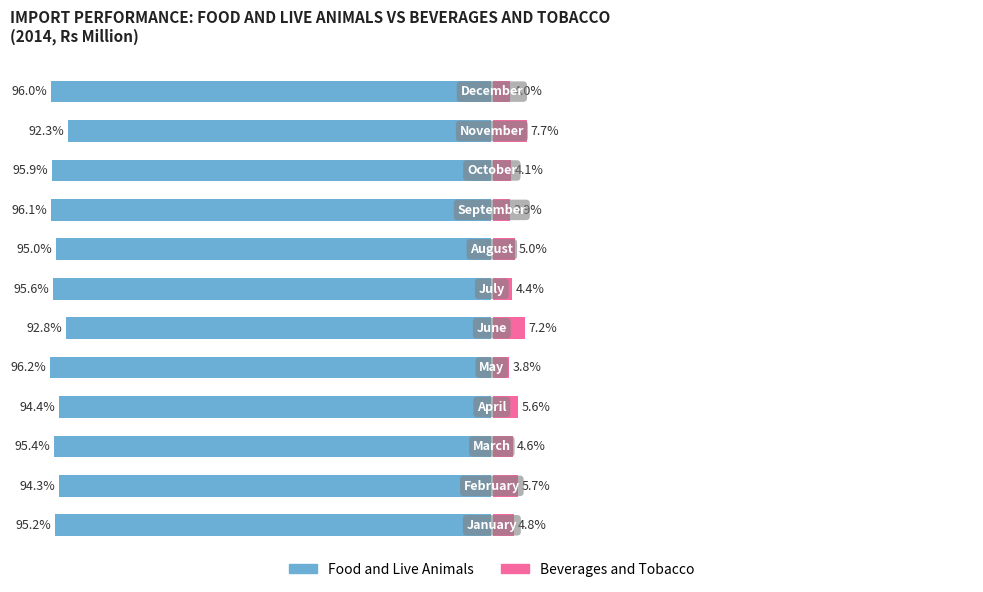

What is the difference between the second highest and second lowest values in the Female series?

3.3